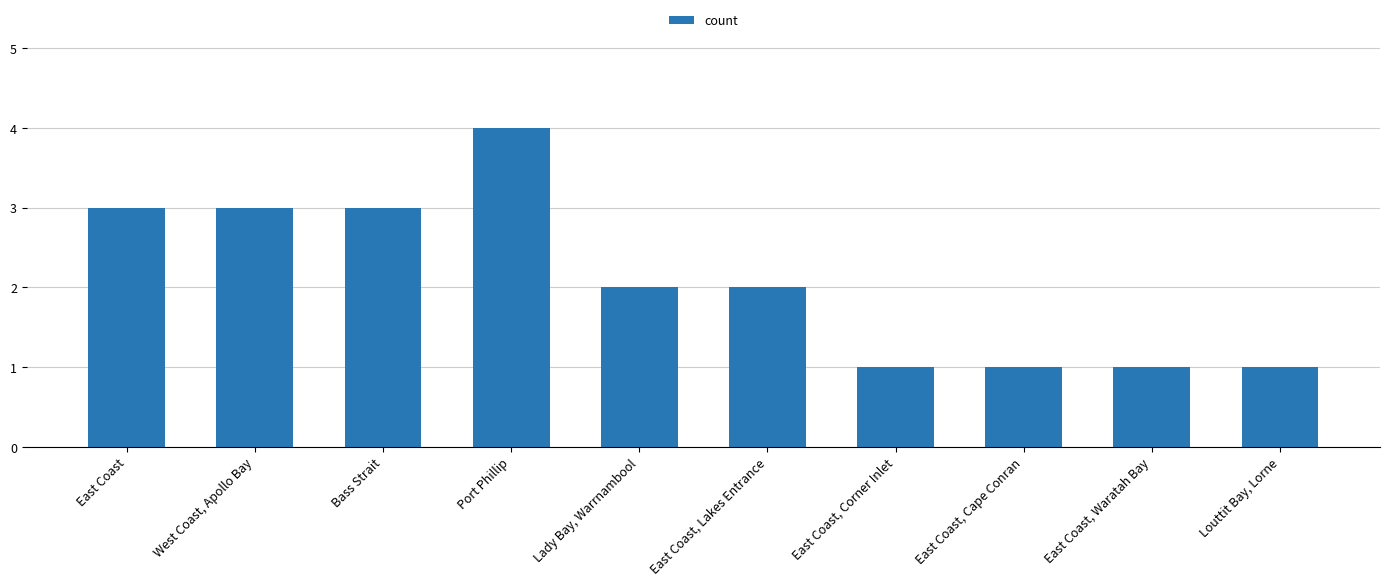

What is the maximum value shown in the chart?

4